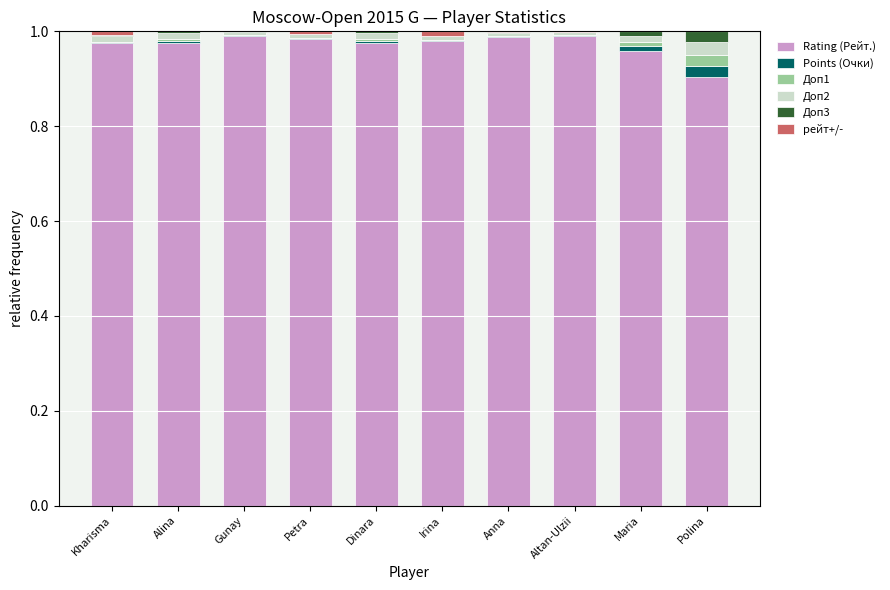

True or false: Rating (Рейт.) has a value of 1.0 at Anna.

True